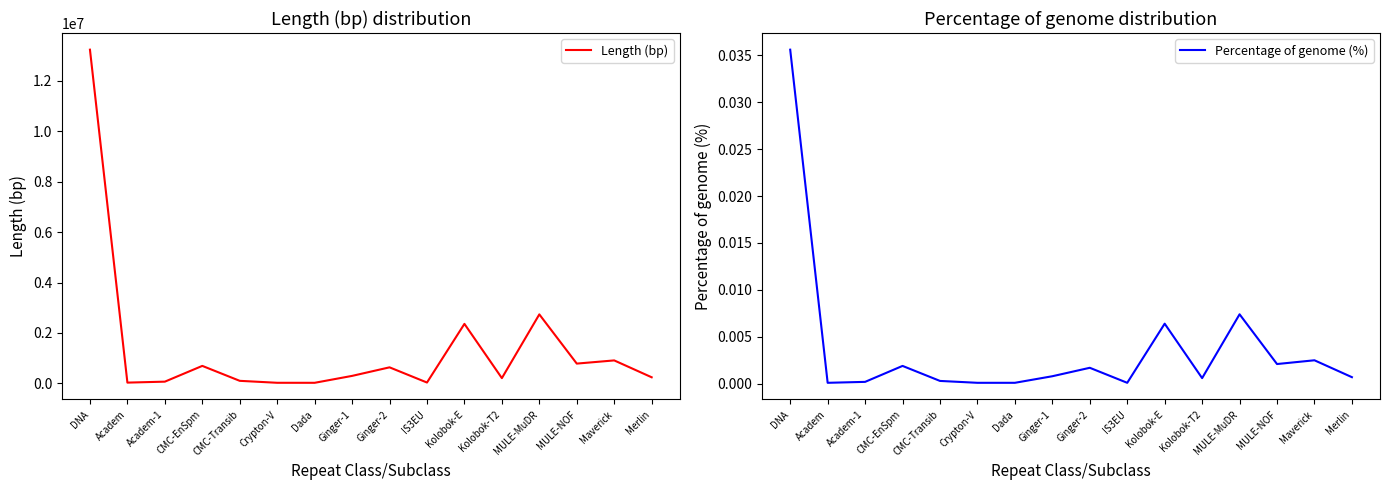

How many distinct data groups are displayed?

2